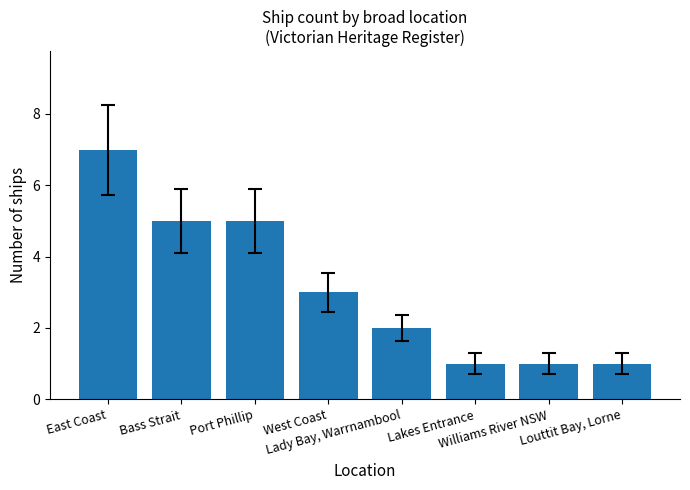

How many values are between 1 and 5?

7